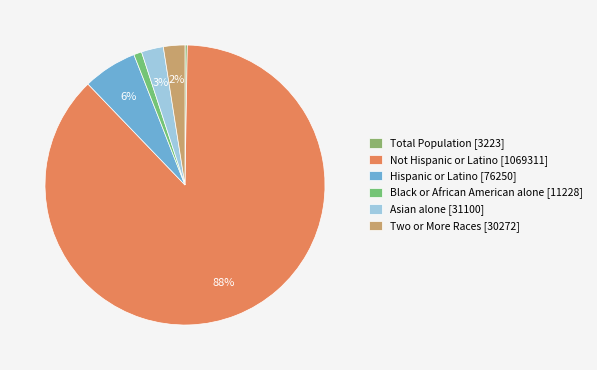

What percentage is the Hispanic or Latino slice, to the nearest percent?

6%